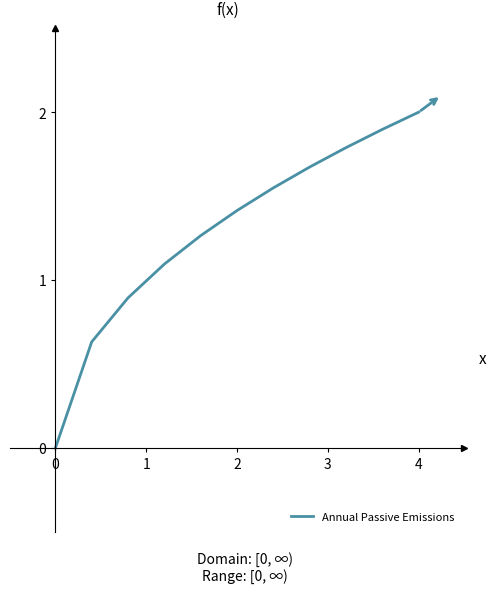

What is the maximum value shown in the chart?

2.0